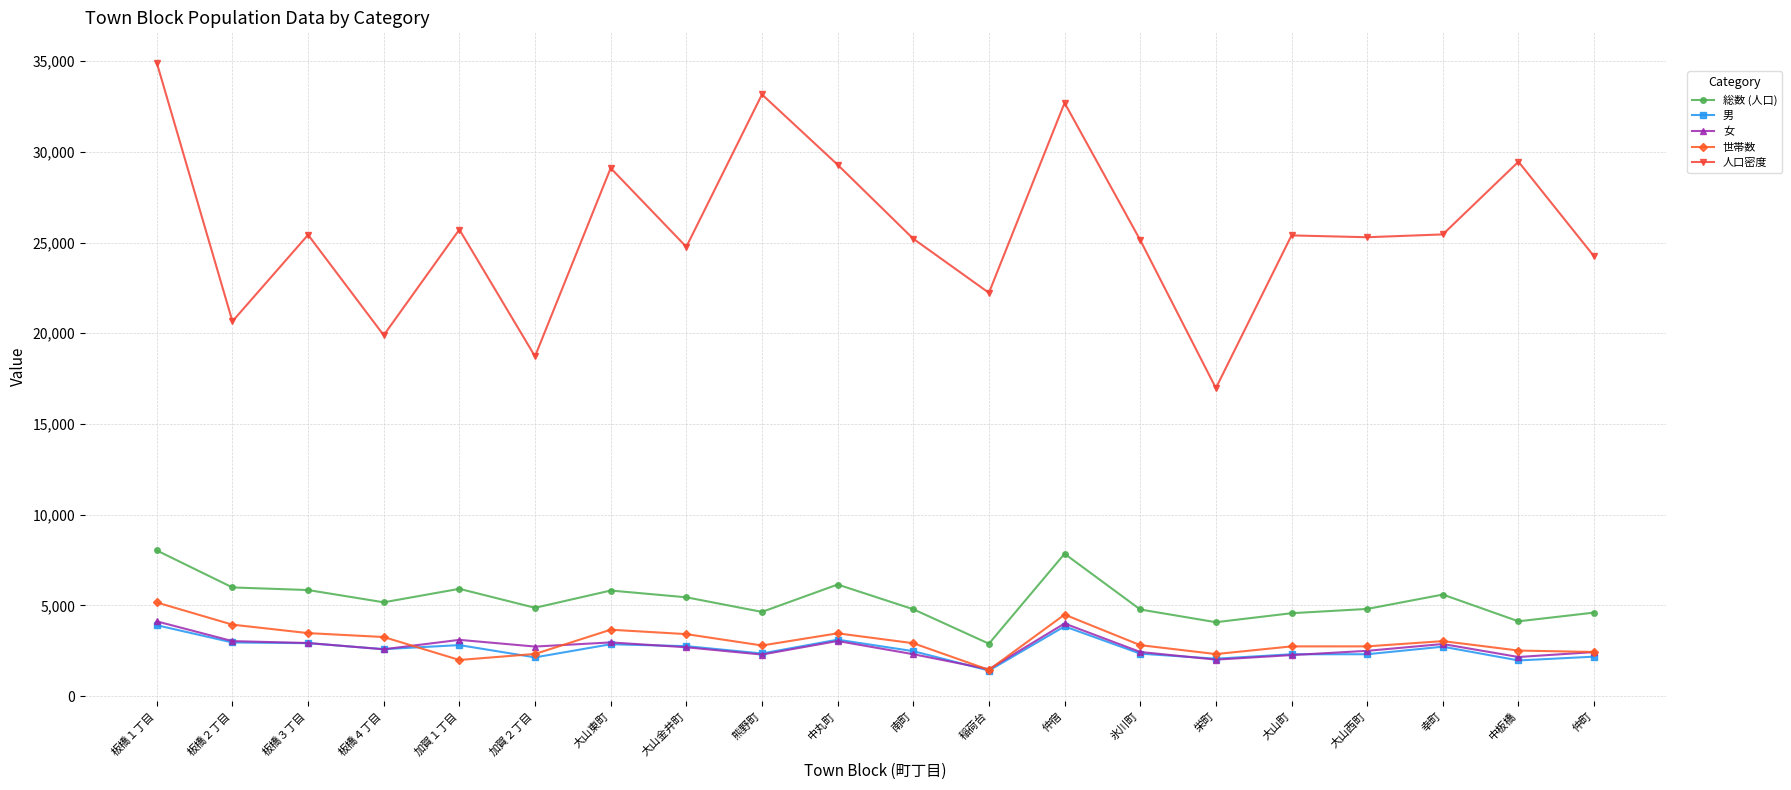

Where is the first local minimum for 人口密度?

板橋２丁目